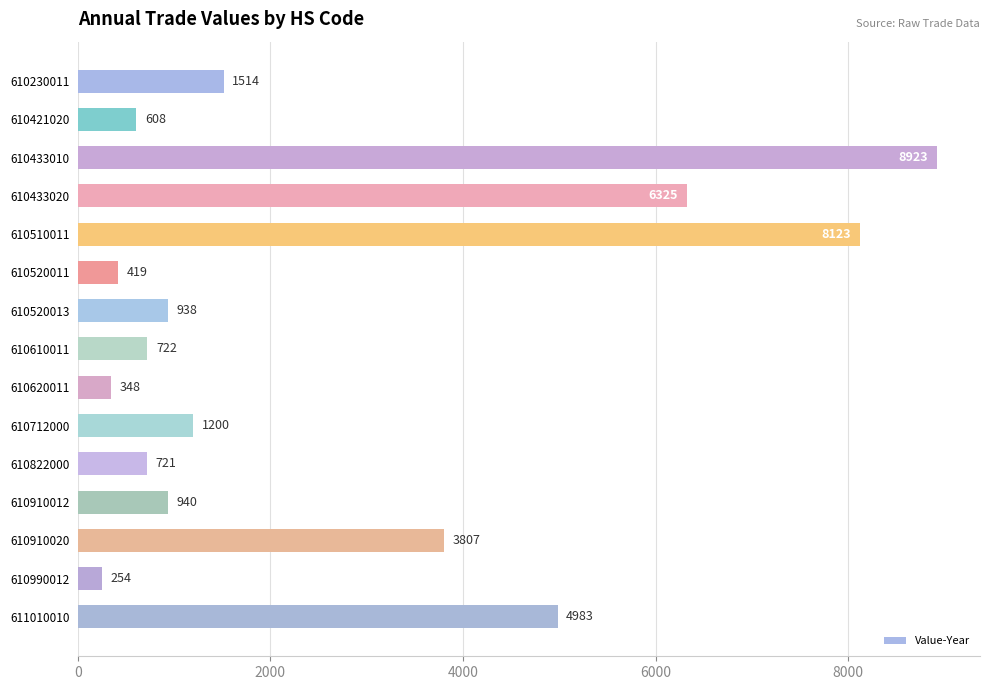

Reading top to bottom, list all the values displayed in this chart.

610230011=1514	610421020=608	610433010=8923	610433020=6325	610510011=8123	610520011=419	610520013=938	610610011=722	610620011=348	610712000=1200	610822000=721	610910012=940	610910020=3807	610990012=254	611010010=4983